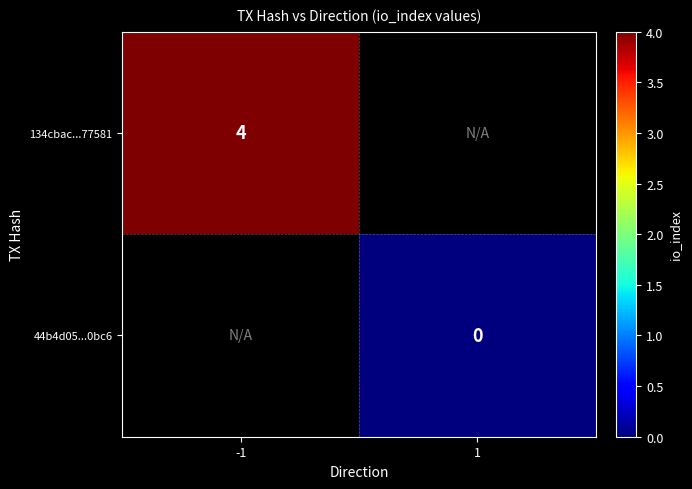

True or false: 134cbac...77581 has a value of 3 at -1.

False